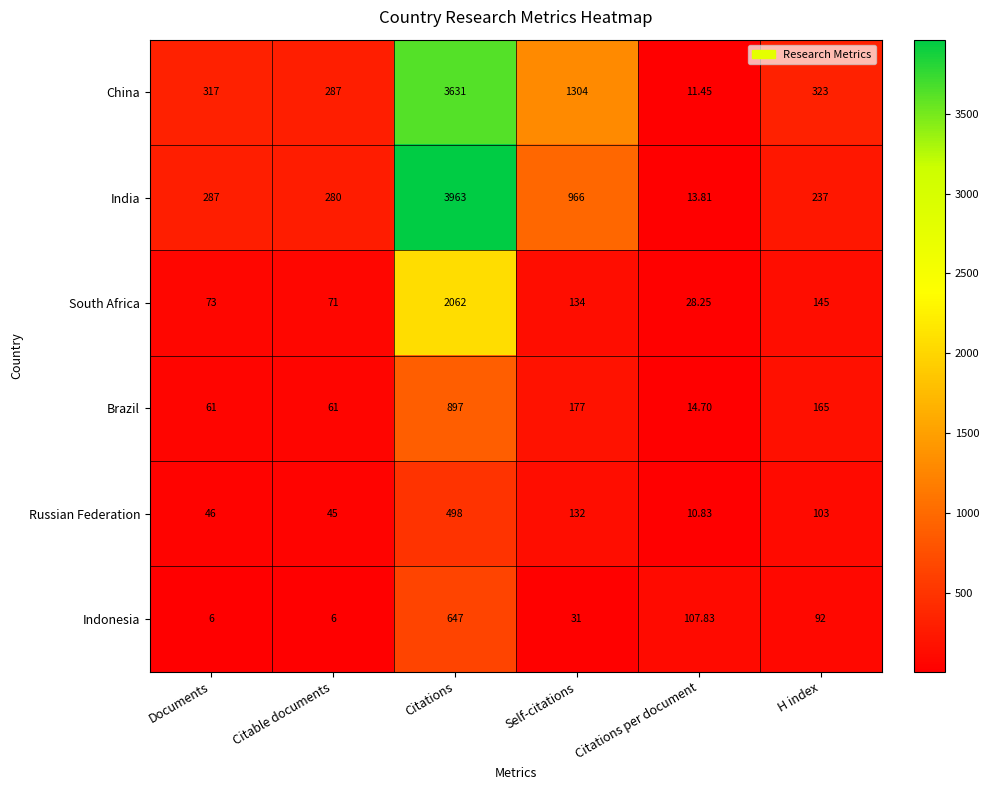

Rank the series by their maximum value, from highest to lowest.

India, China, South Africa, Brazil, Indonesia, Russian Federation